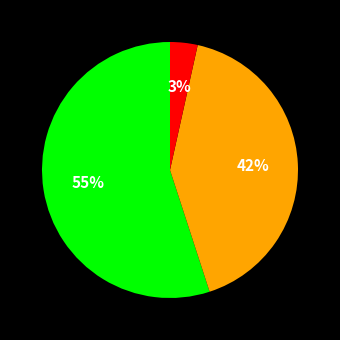

To the nearest percent, what is the average slice percentage?

33%